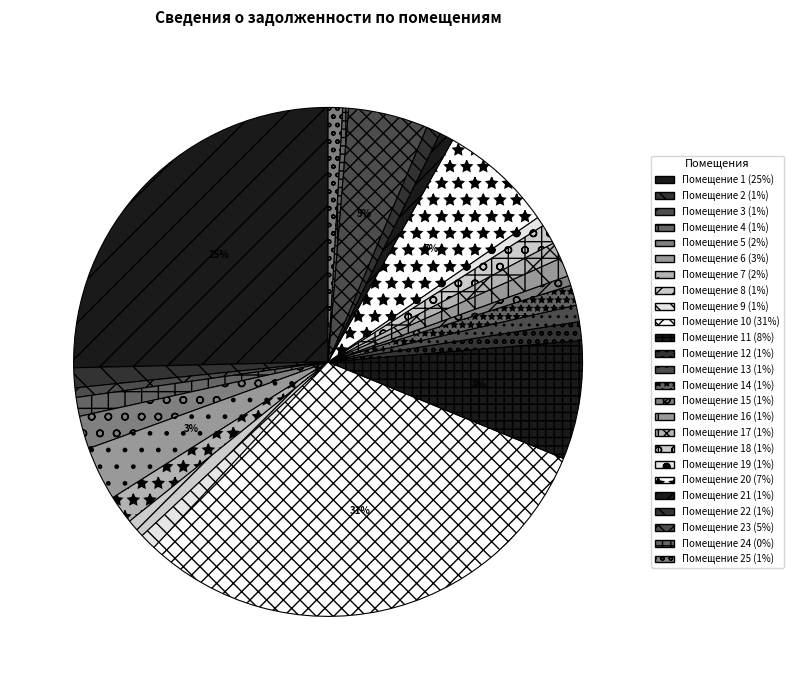

Count the number of slices in the pie.

25